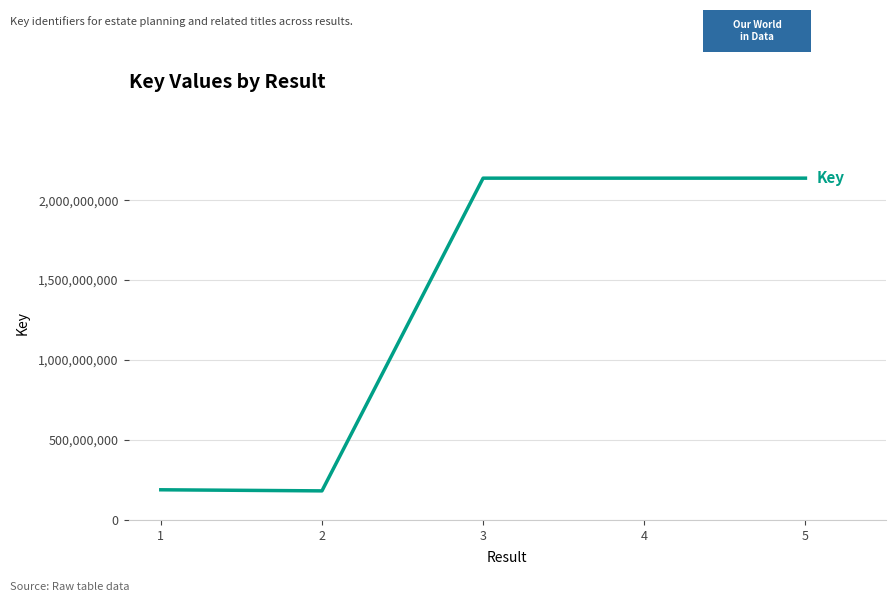

True or false: there are more than 2 points higher than both neighbors.

False